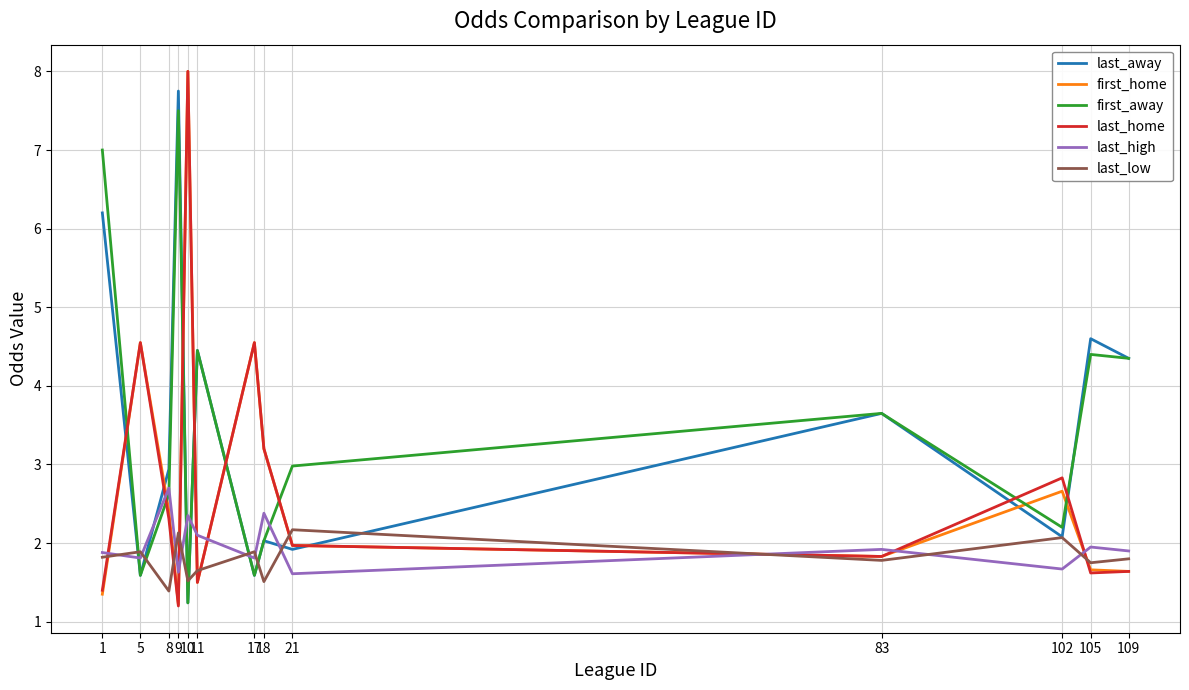

What is the maximum value for last_home?

8.0